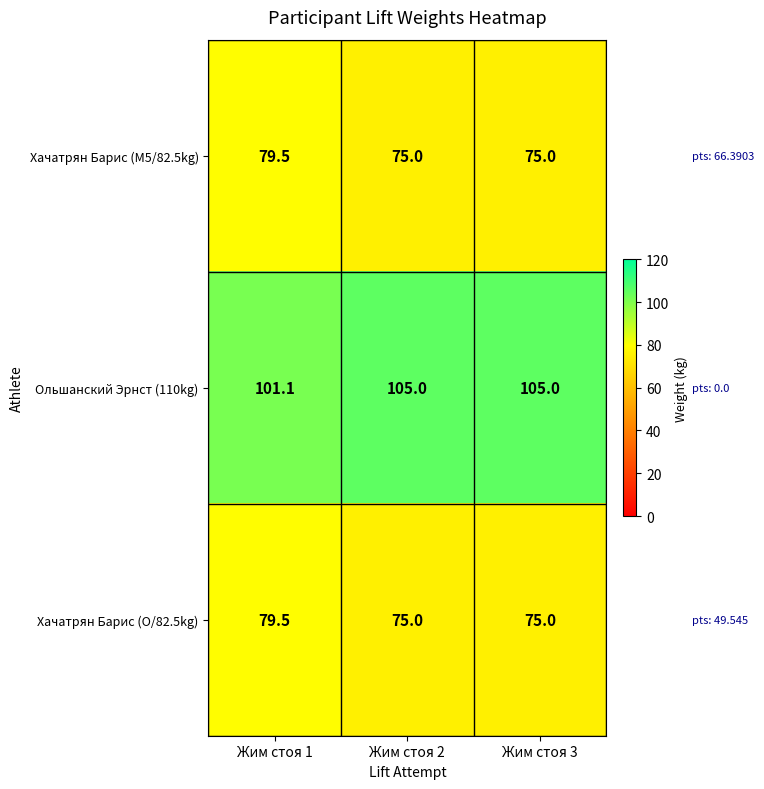

What is the spread (max minus min) of values at Жим стоя 1?

21.6